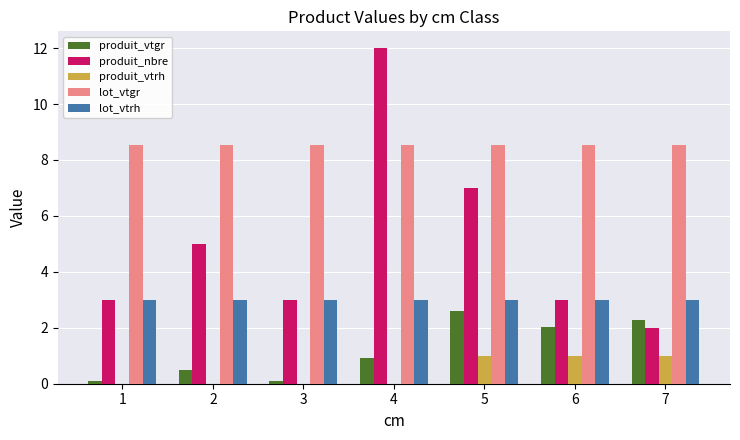

Which series changed the most between 2 and 7?

produit_nbre